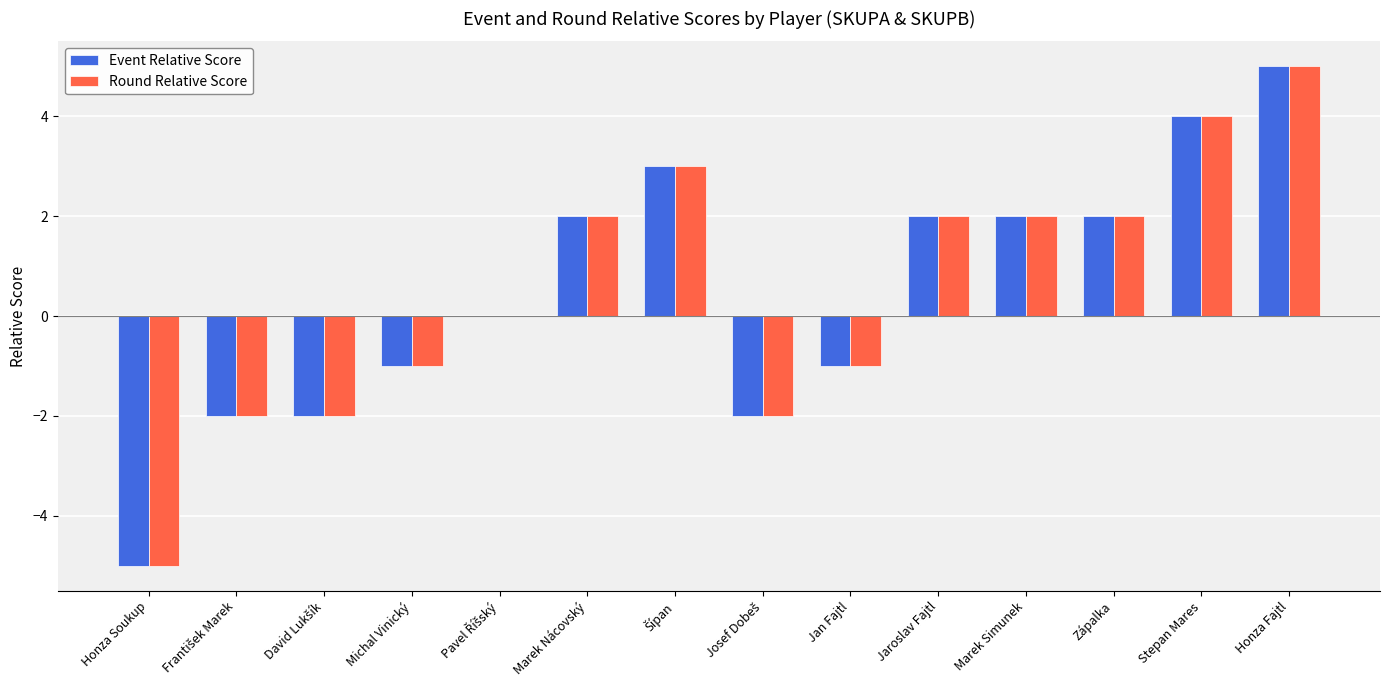

The Event Relative Score series shows 0 at Jan Fajtl. True or false?

False